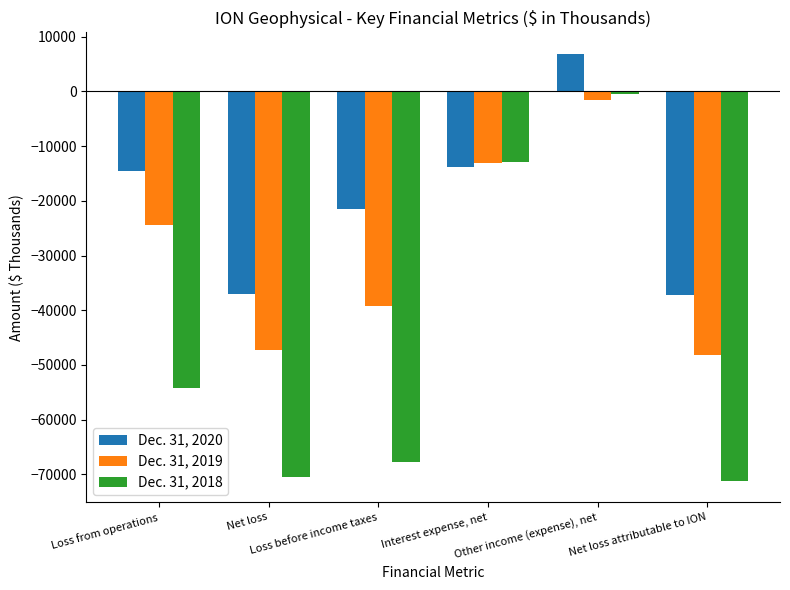

Which category has the highest value in the Dec. 31, 2018 series?

Other income (expense), net